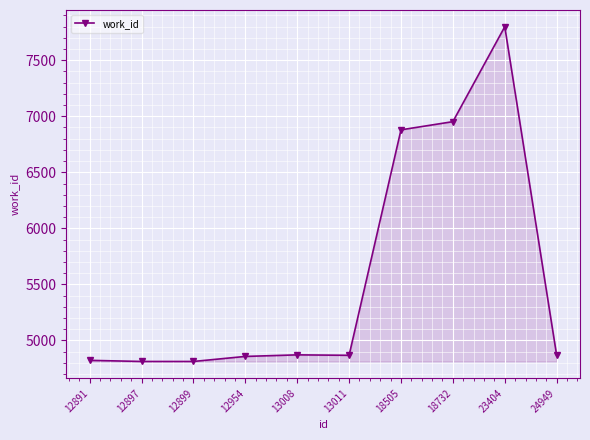

Where does the data first go above 4867?

13008